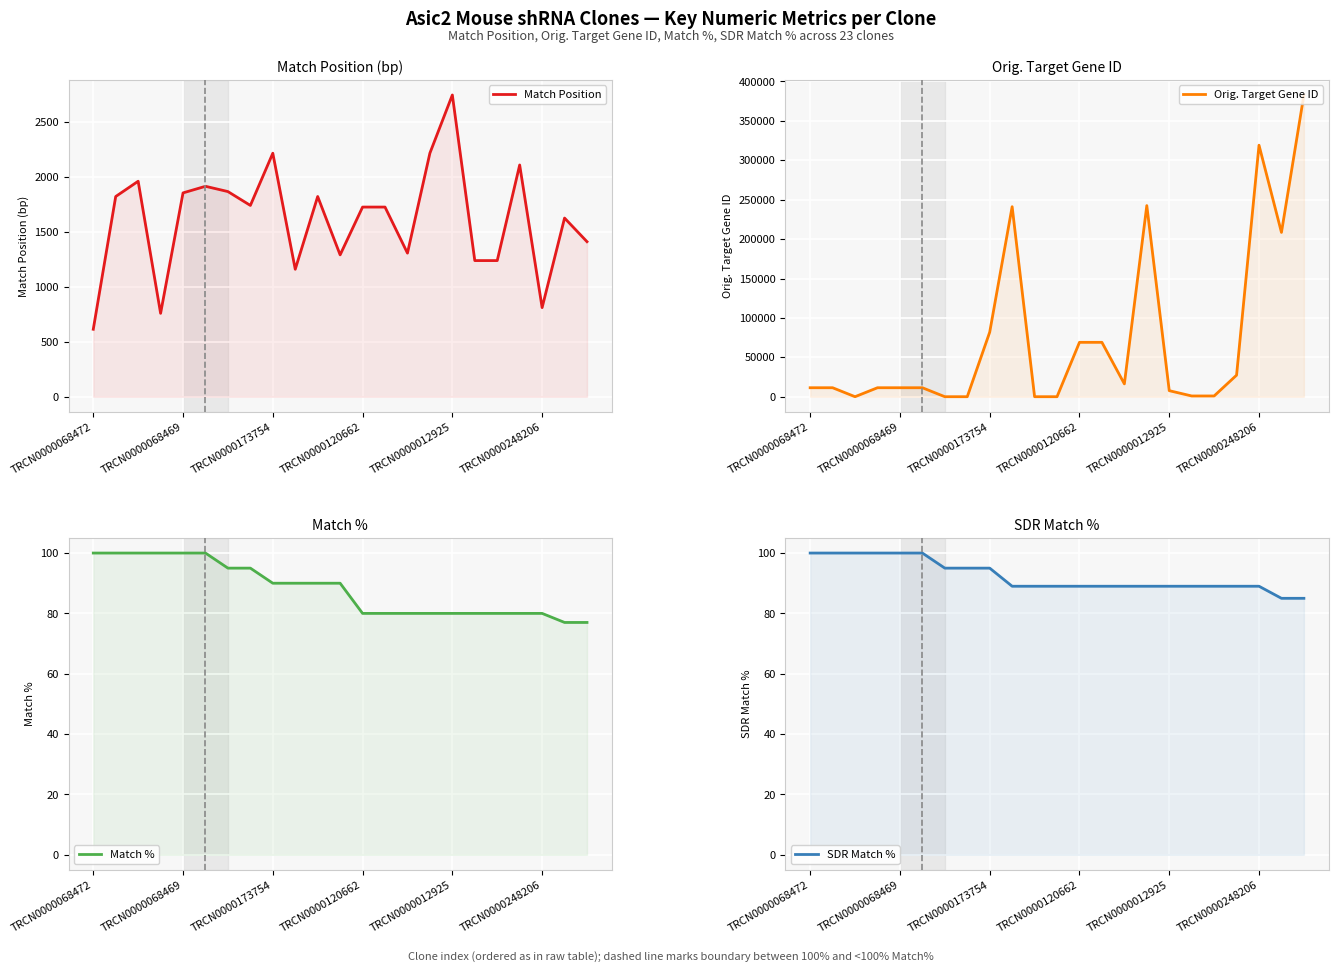

What is the total value across all series at TRCN0000068472?

12232